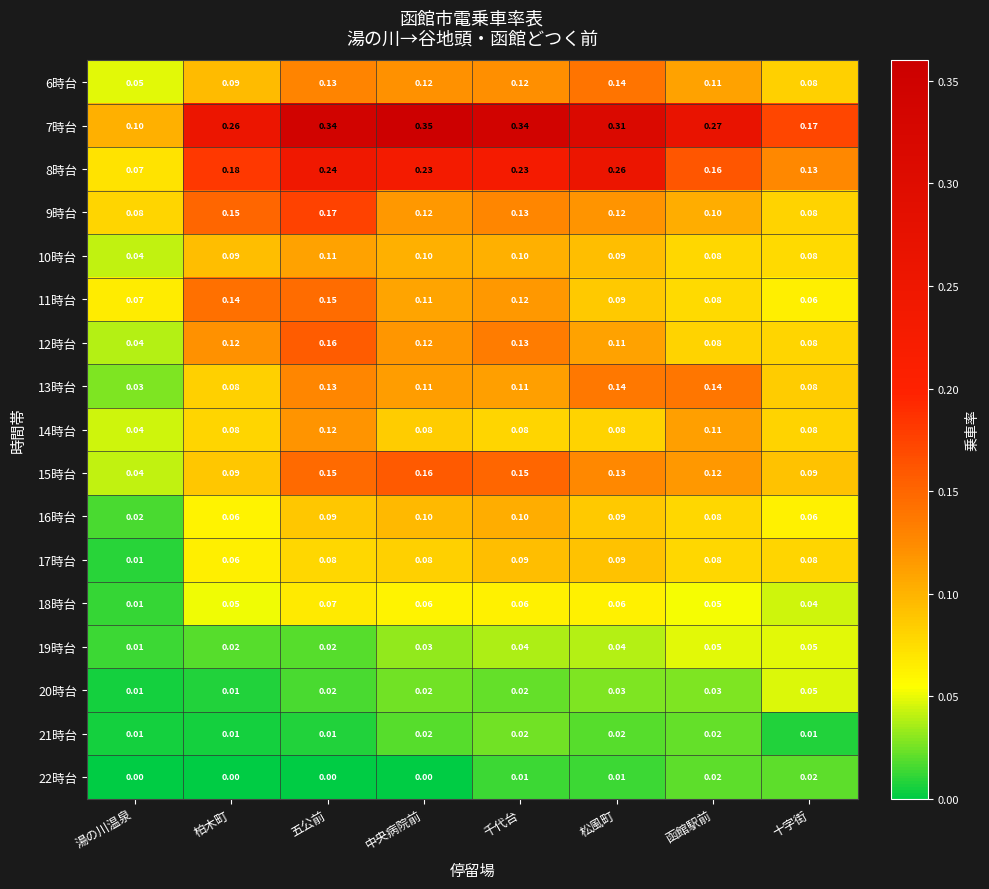

At which label is 13時台 closest to 0?

湯の川温泉